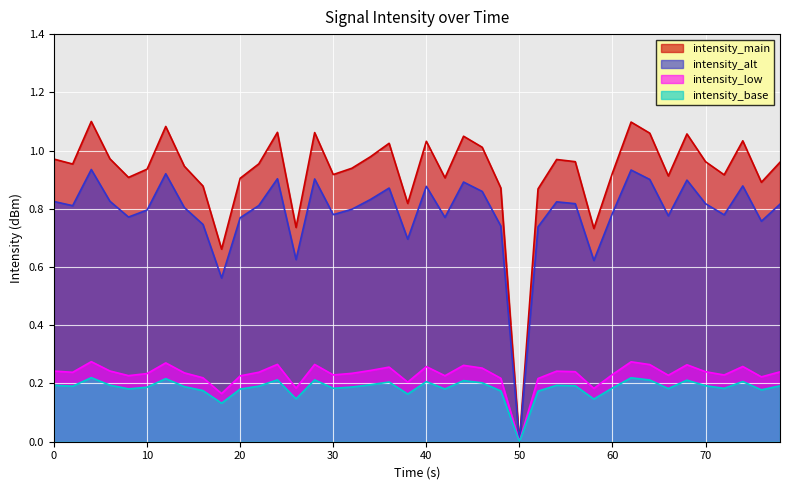

At which label does intensity_low reach its minimum?

50